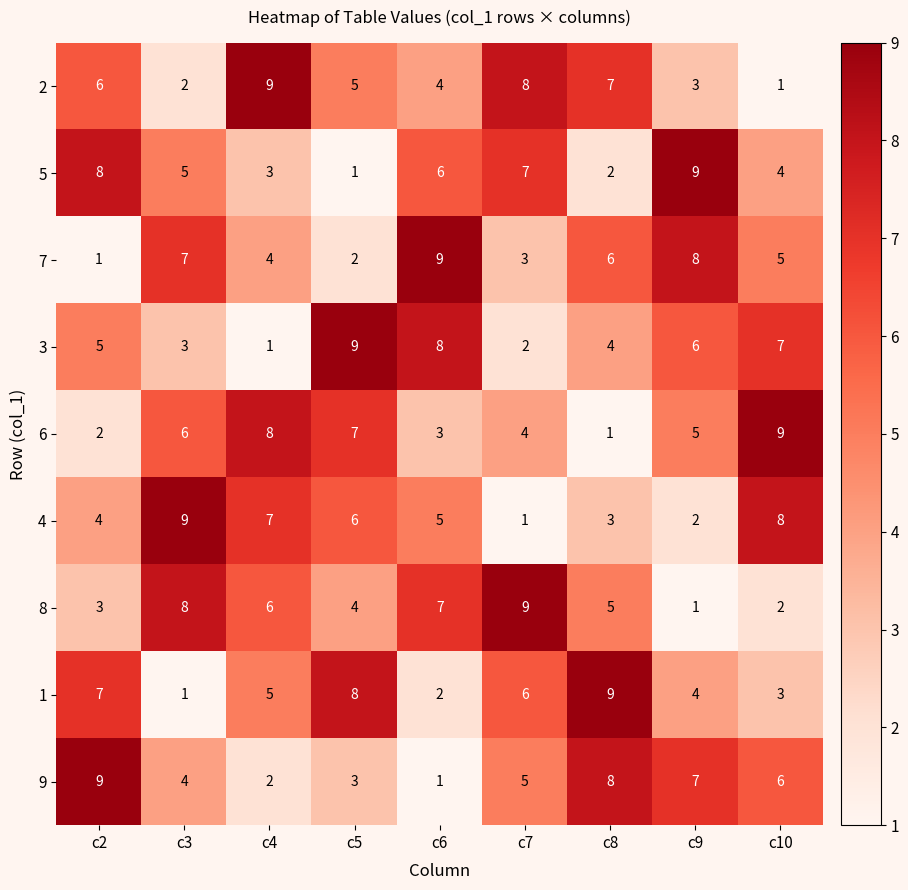

What is the greatest value displayed?

9